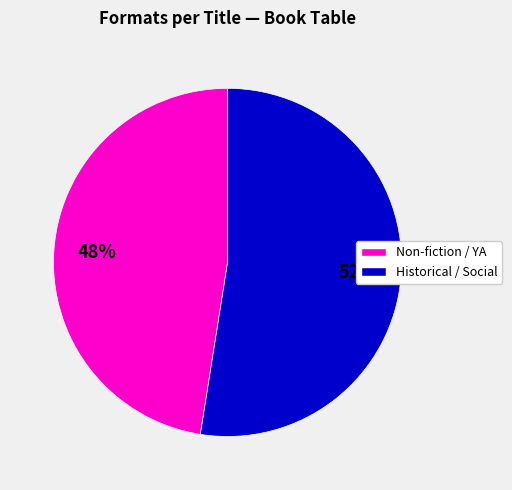

To the nearest percent, what is the average slice percentage?

50%